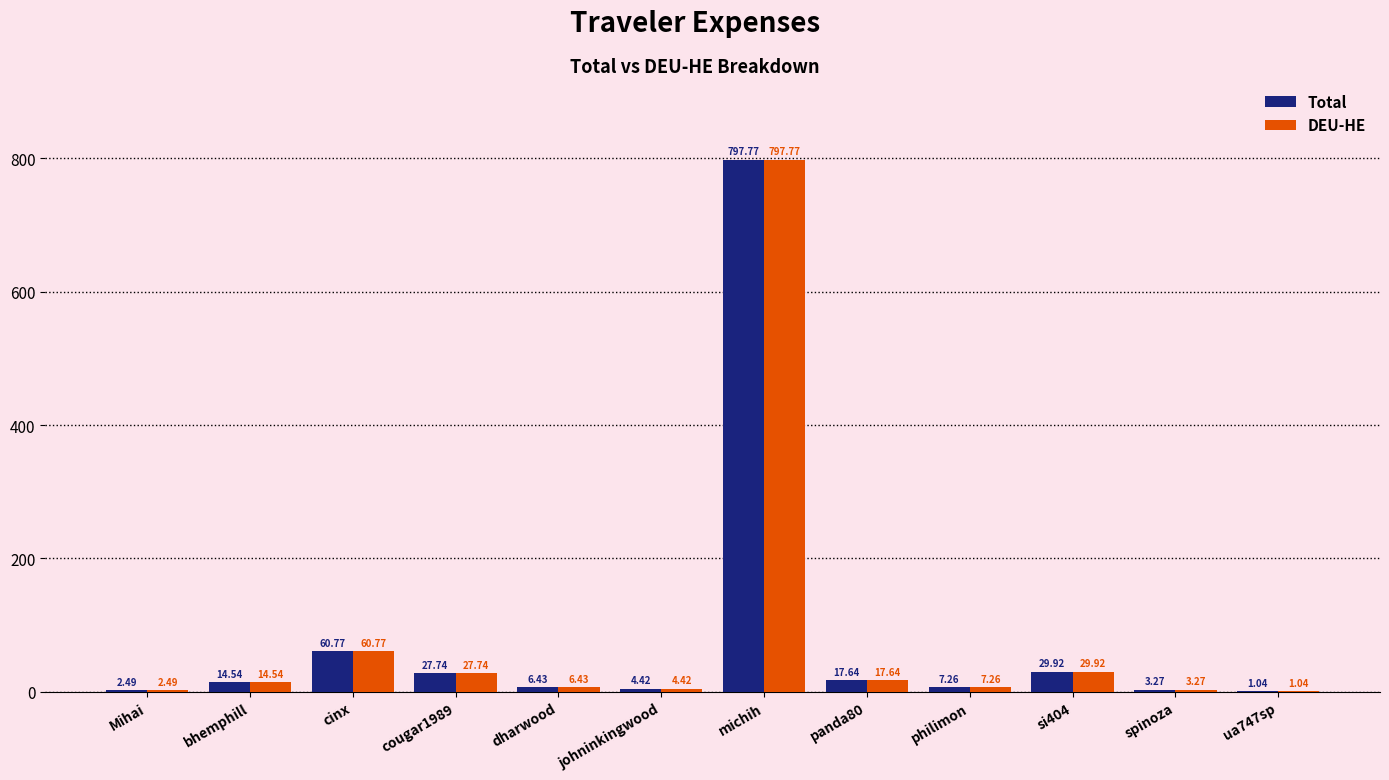

What are all the series names shown in the legend?

Total, DEU-HE